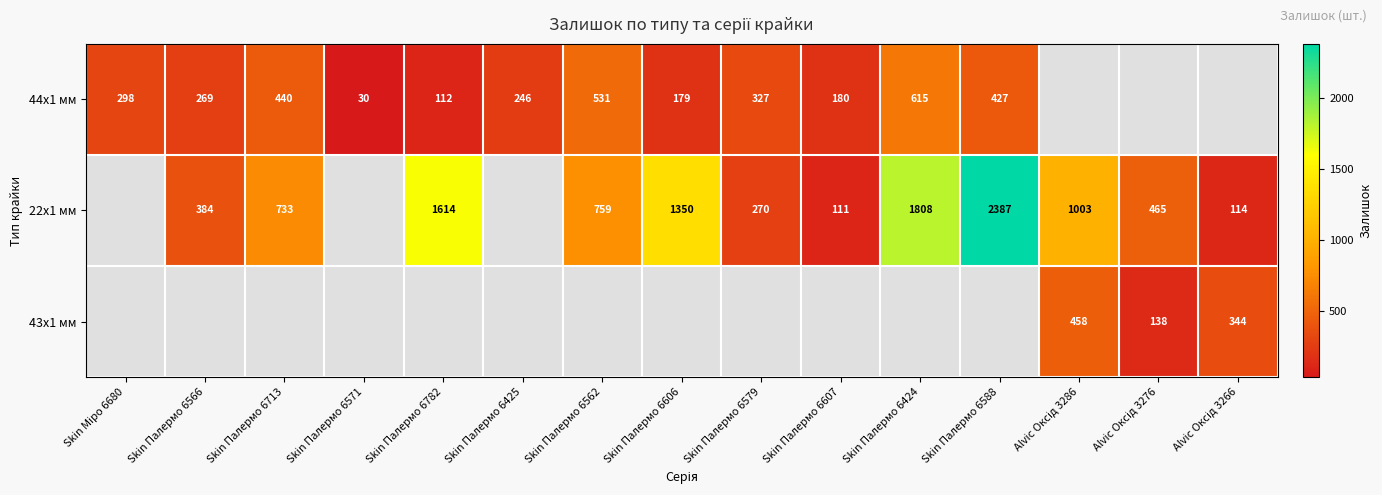

Is it true that 44x1 мм equals 246 at Skin Палермо 6425?

True